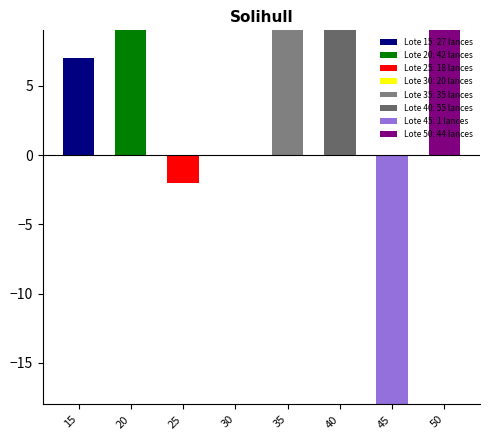

What is the value of the 2nd bar from the left?

22